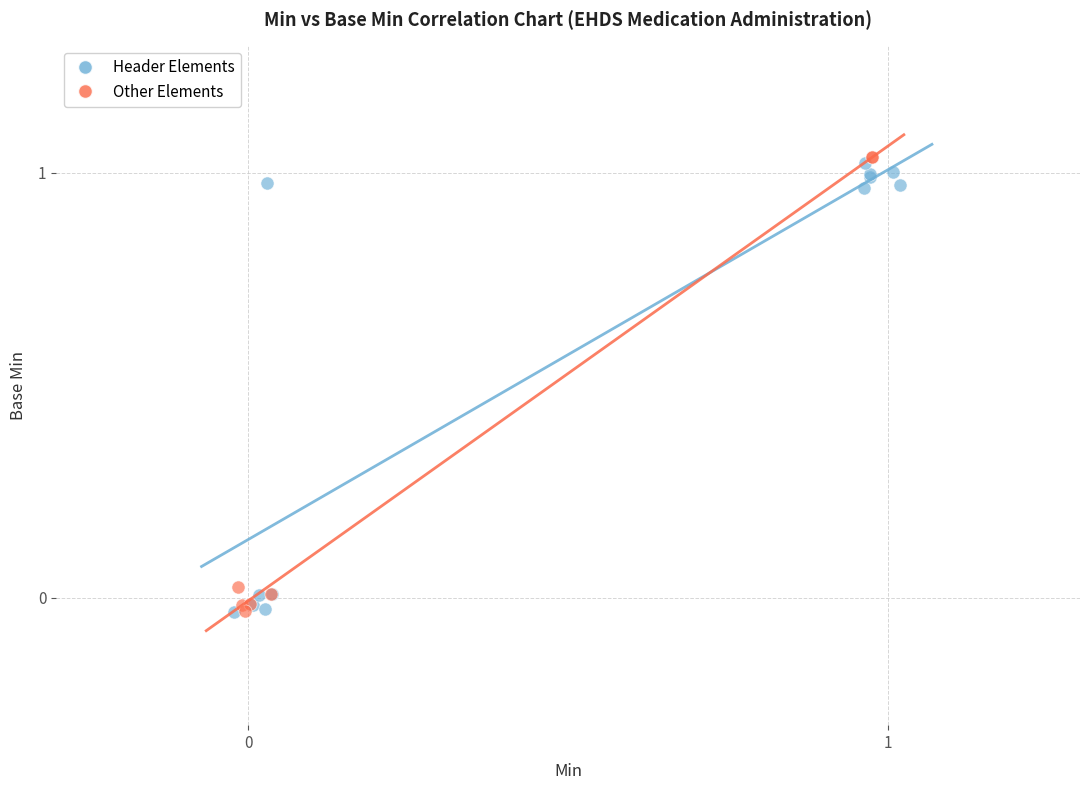

What are all the series names shown in the legend?

Header Elements, Other Elements